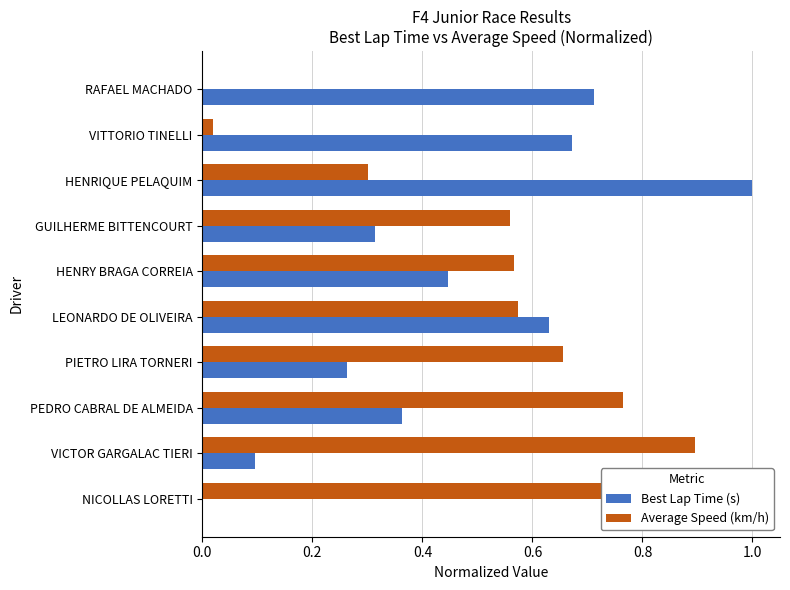

Which series has the largest total across all categories?

Average Speed (km/h)